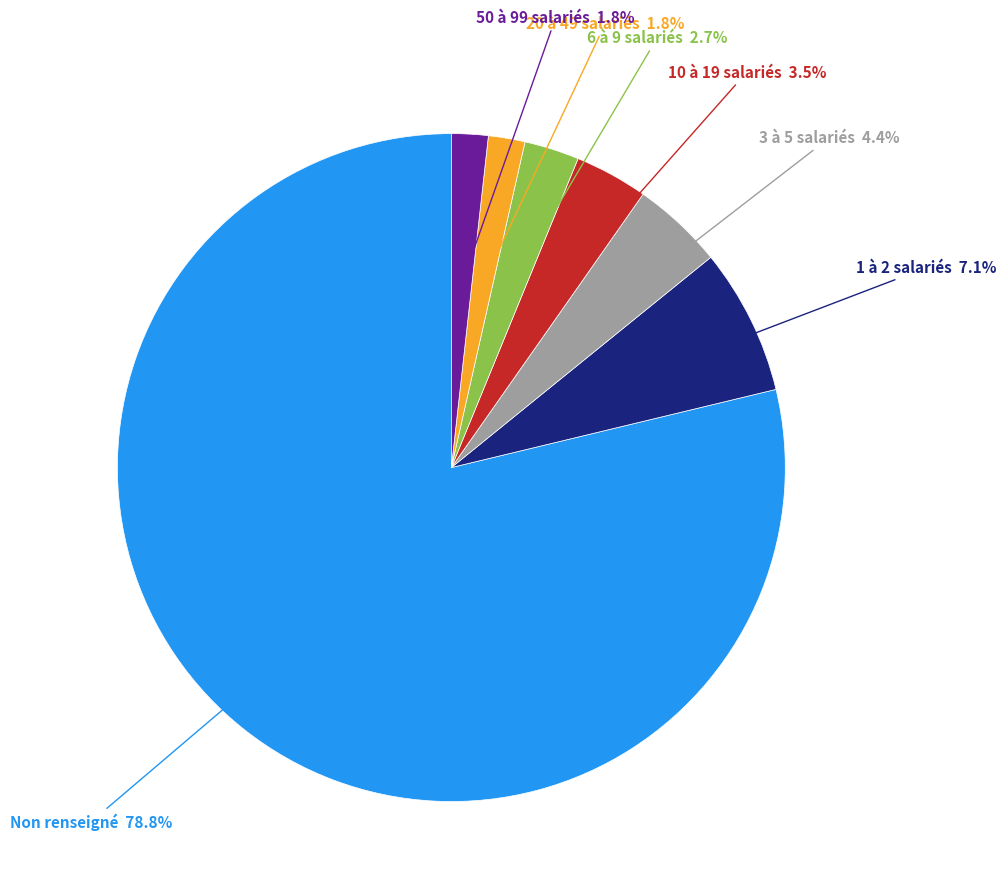

Is there any slice that represents more than half of the pie?

Yes